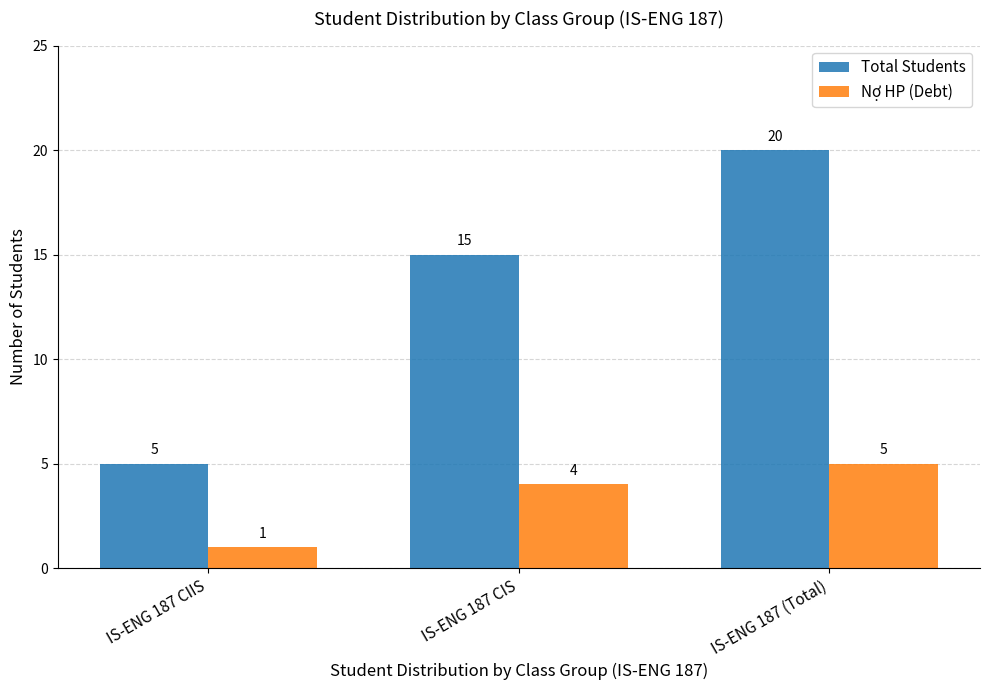

Which category has the highest value across all series?

IS-ENG 187 (Total)